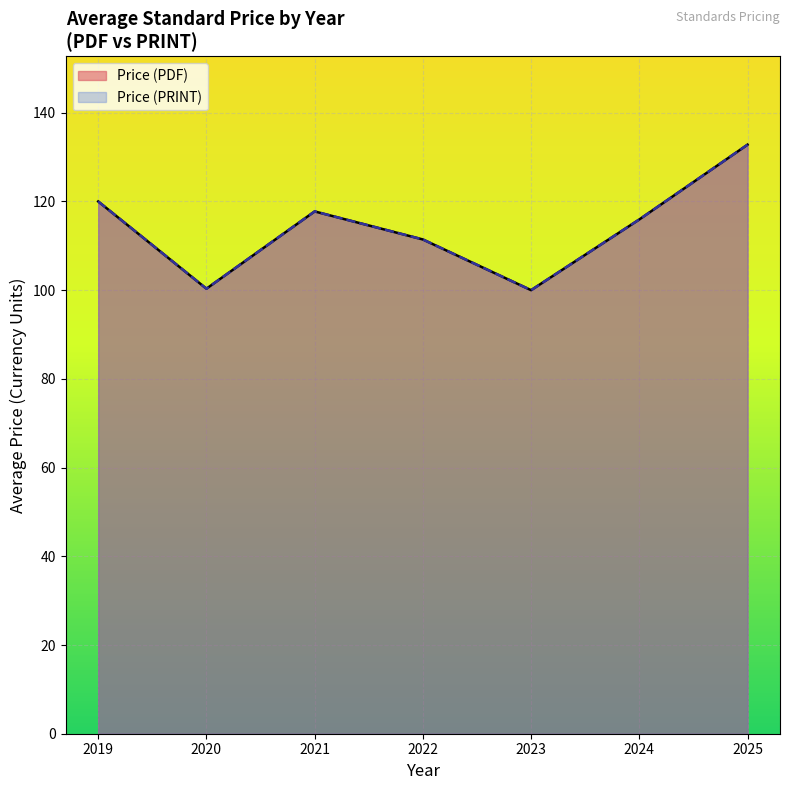

True or false: Avg Price (PRINT) and Avg Price (PDF) cross at least once.

False